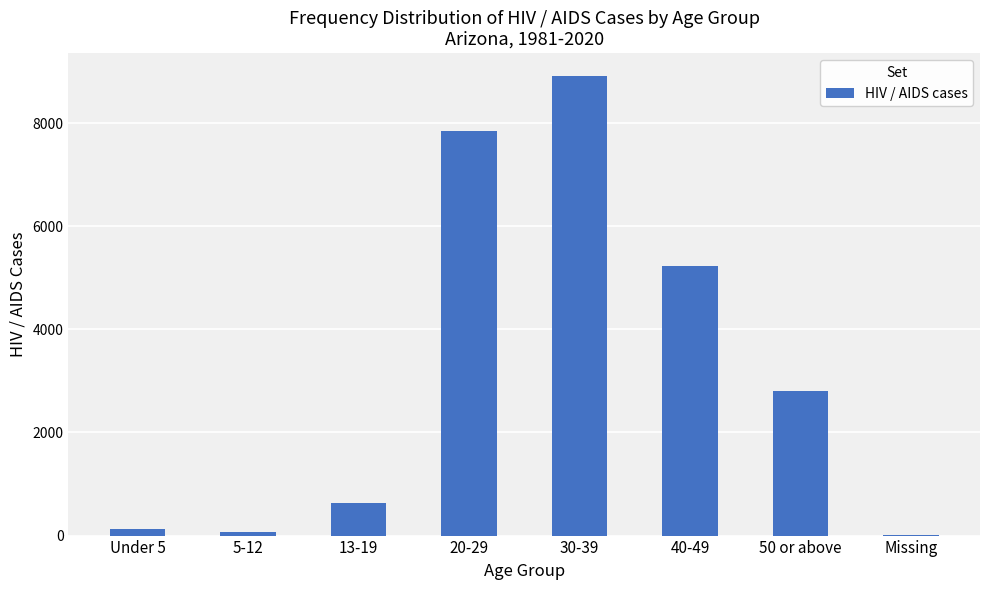

How many data points does each series have?

8